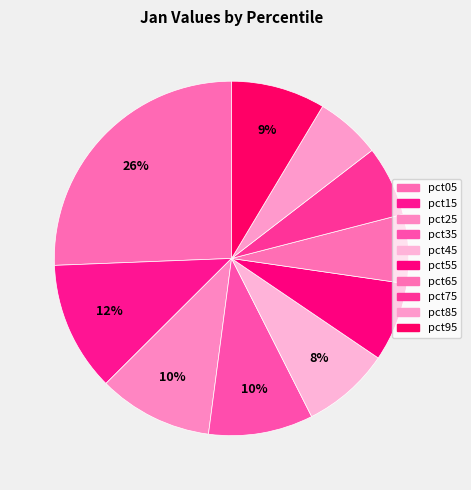

Is it true that pct45 is 8% of the pie?

True